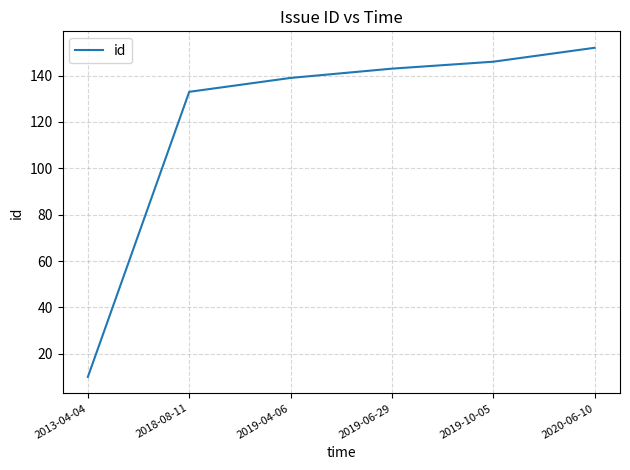

The value at 2019-06-29 is 194. True or false?

False